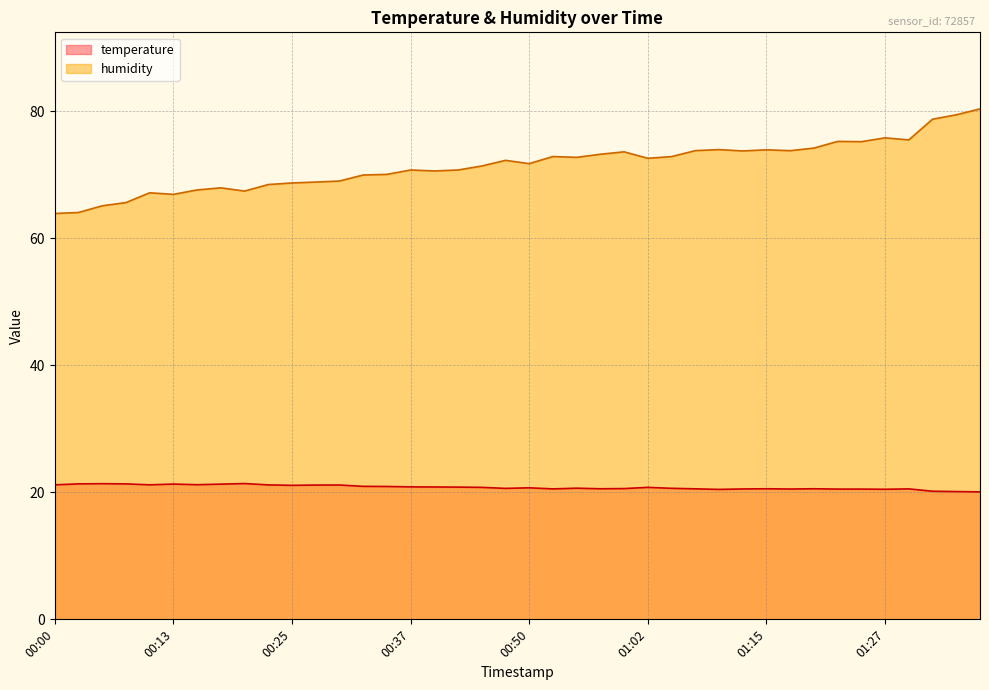

At which category does temperature reach its first local valley?

00:10